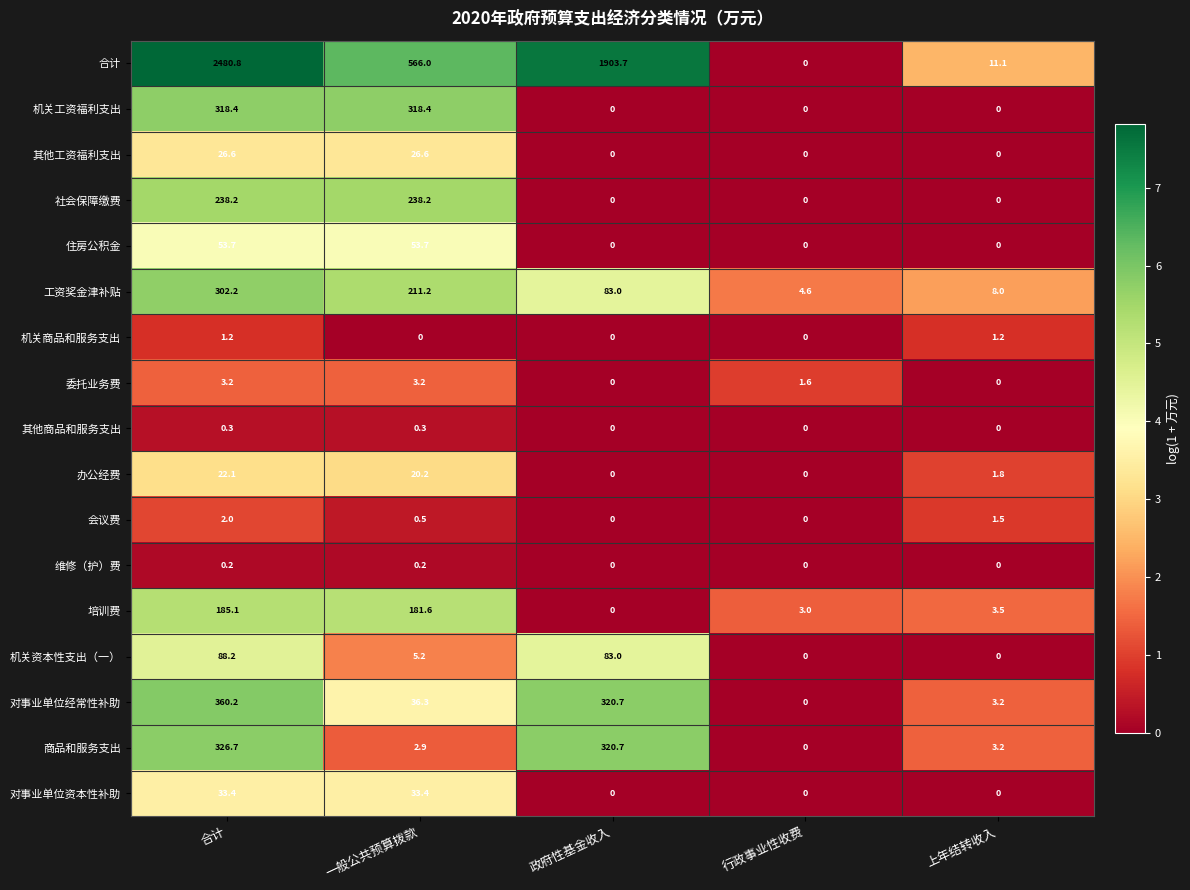

At which label is 对事业单位经常性补助 closest to 180?

政府性基金收入